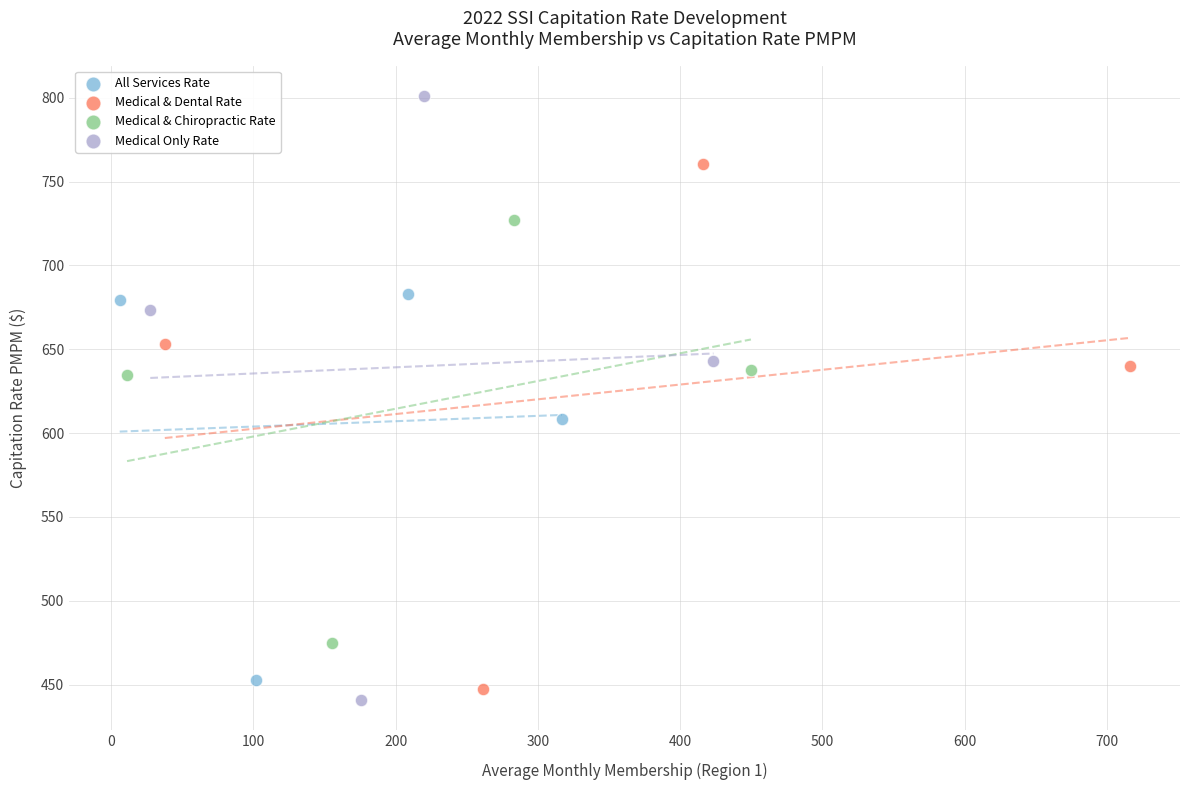

Which series contains the highest Y value?

Medical Only Rate